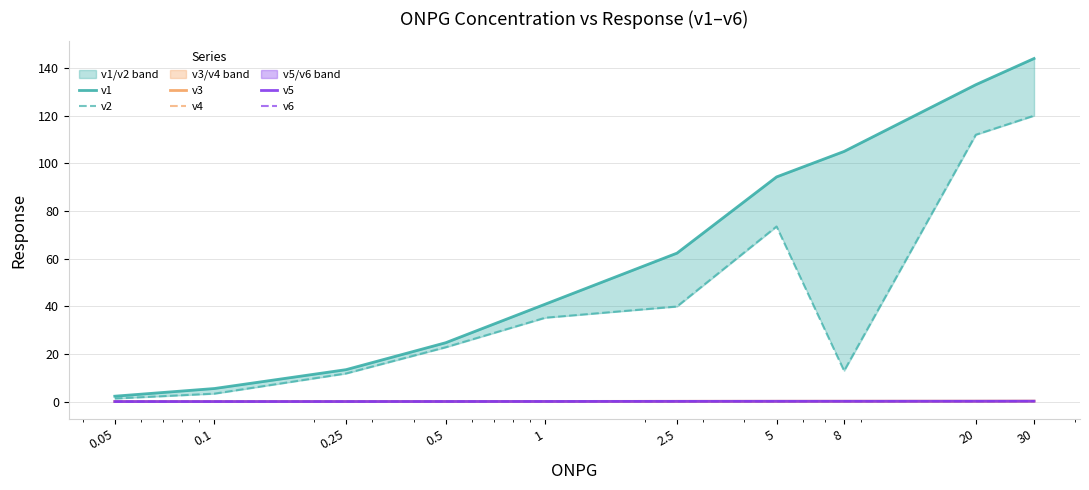

The v5 series shows 0.1 at 8. True or false?

True